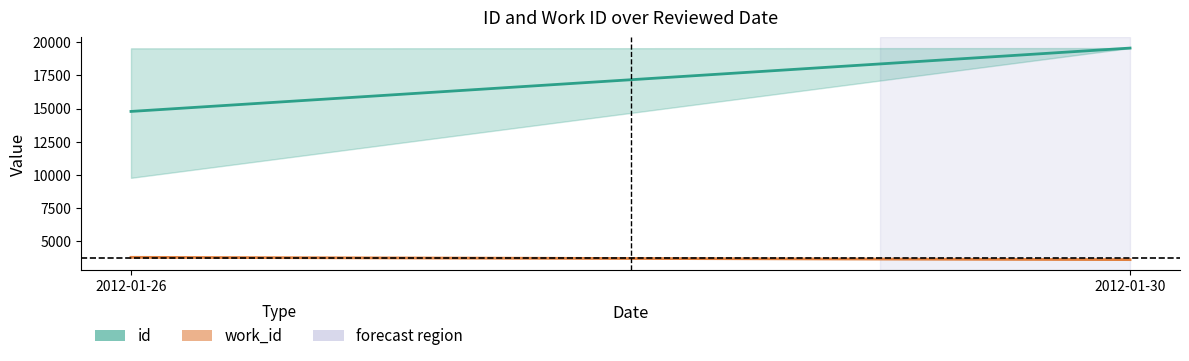

Is this an area chart (filled region under the line)?

No